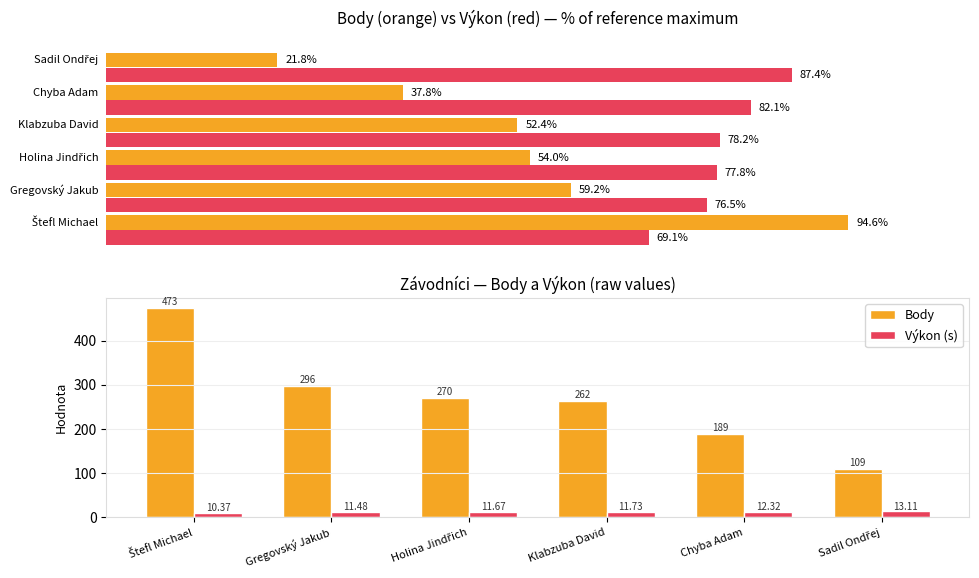

What is the lowest value of the Body series?

109.0